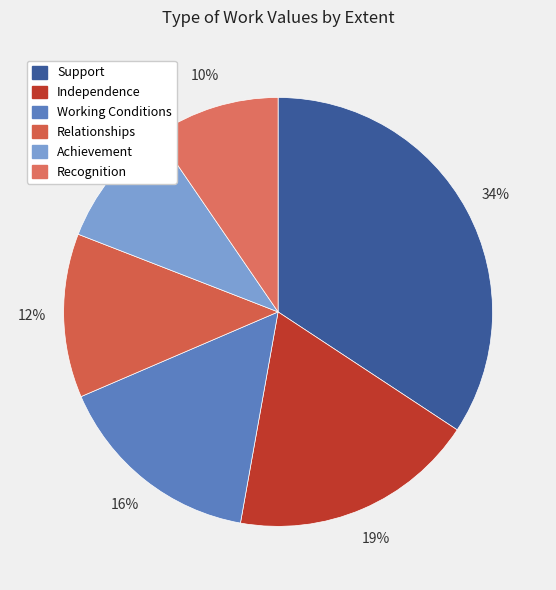

What is the largest slice in the pie chart?

Support